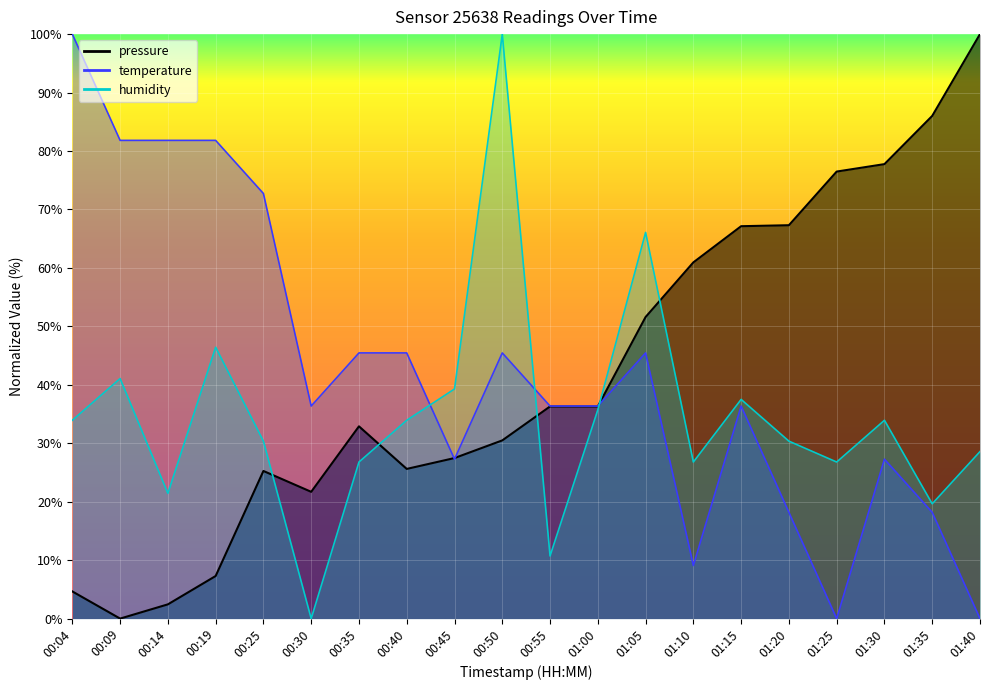

How many interior local valleys does the humidity series have?

6